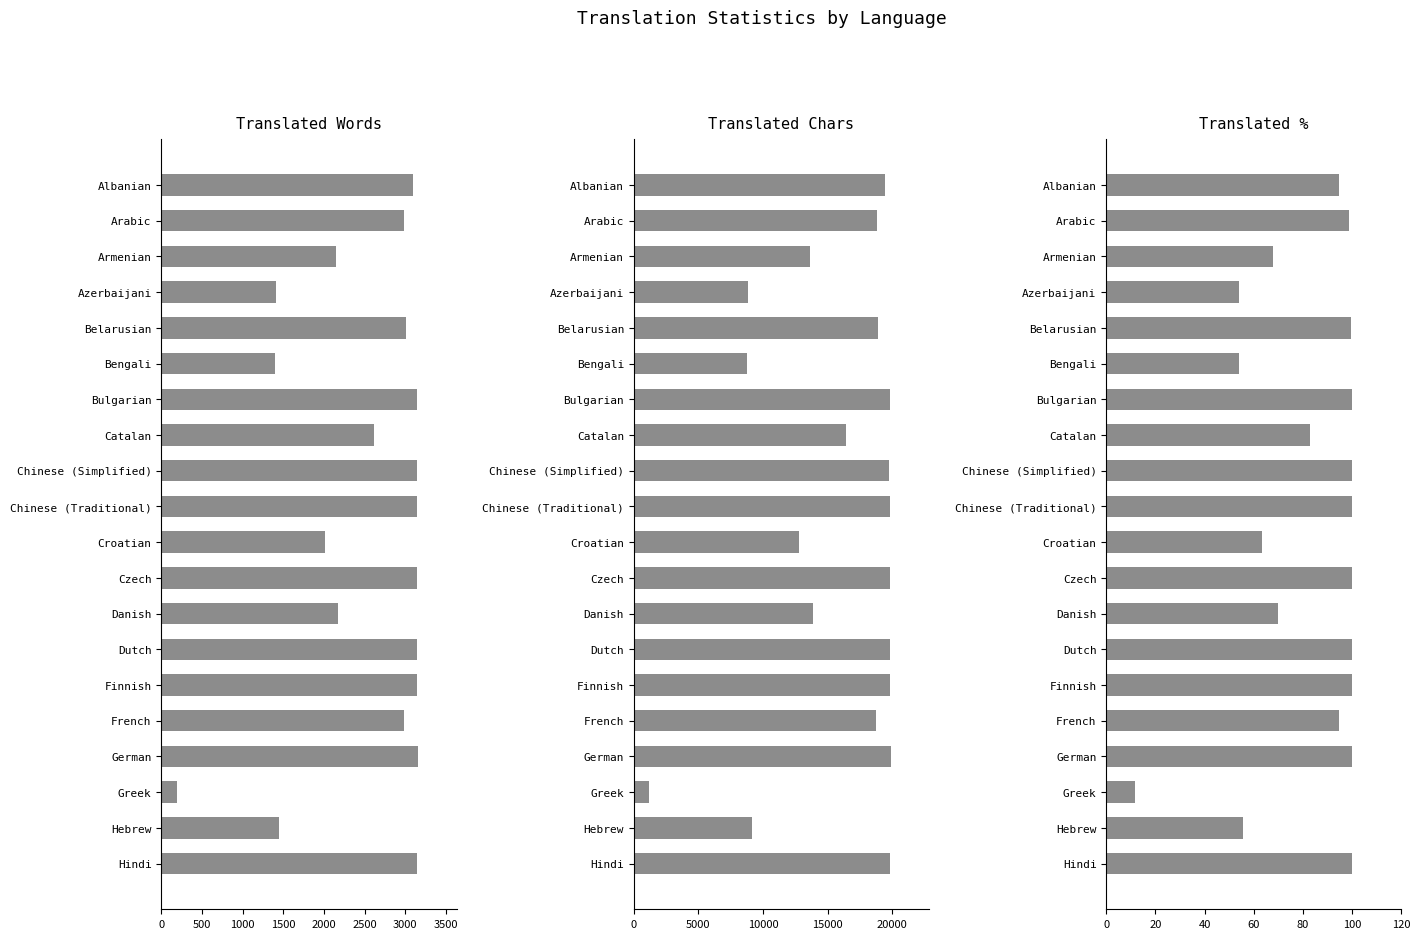

What is the lowest value of the translated_words series?

194.0